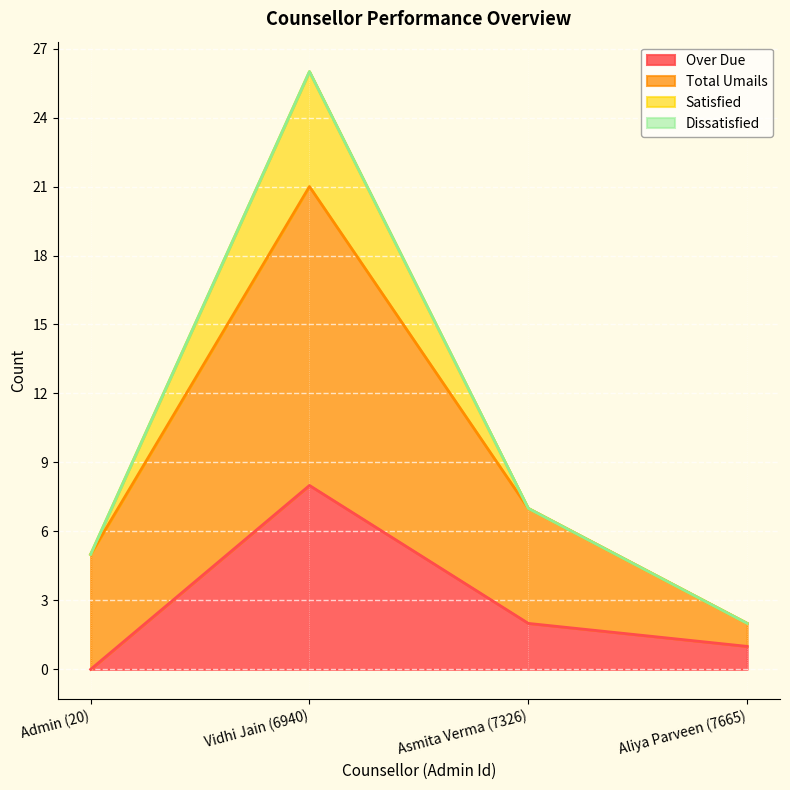

The value of Satisfied at Admin (20) is 2. True or false?

False